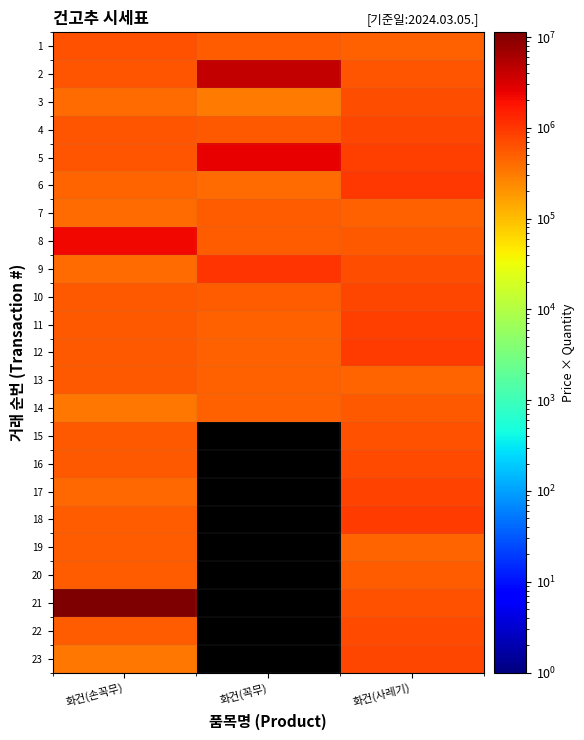

Which has a higher value, 화건(사레기) or 화건(손꼭무)?

화건(손꼭무)